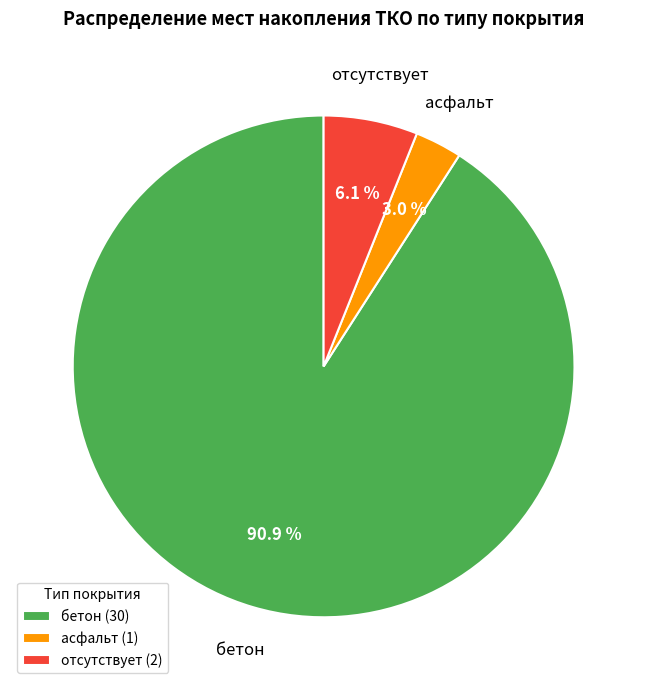

To the nearest percent, what percentage of the pie is асфальт?

3%